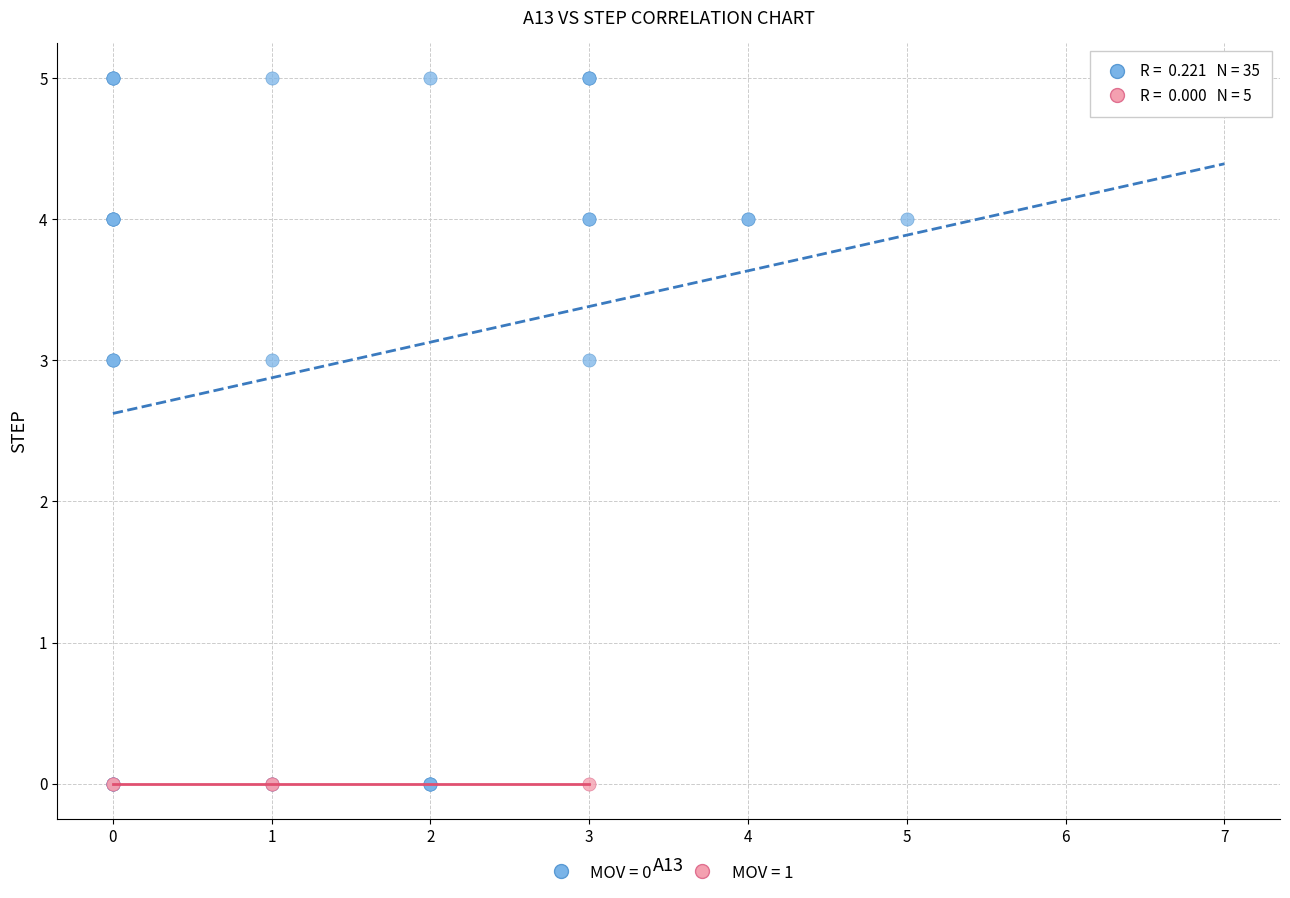

Which series contains the highest Y value?

MOV = 0